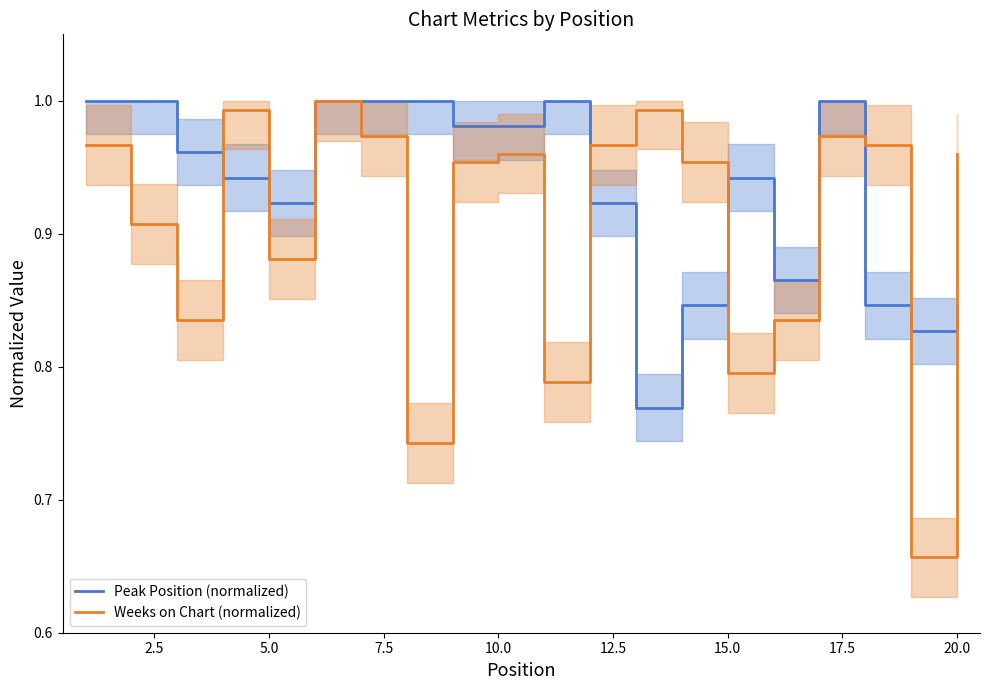

Is it true that Peak Position (normalized) equals 0.5 at 20.0?

False